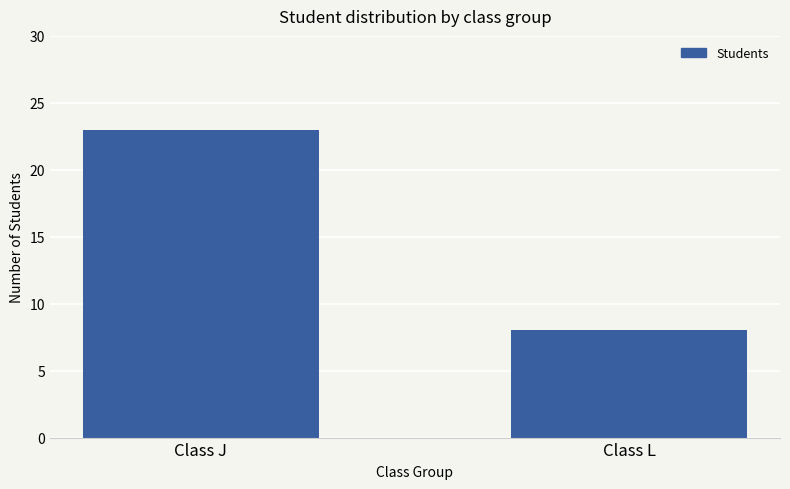

Rank the categories by value from highest to lowest.

Class J, Class L